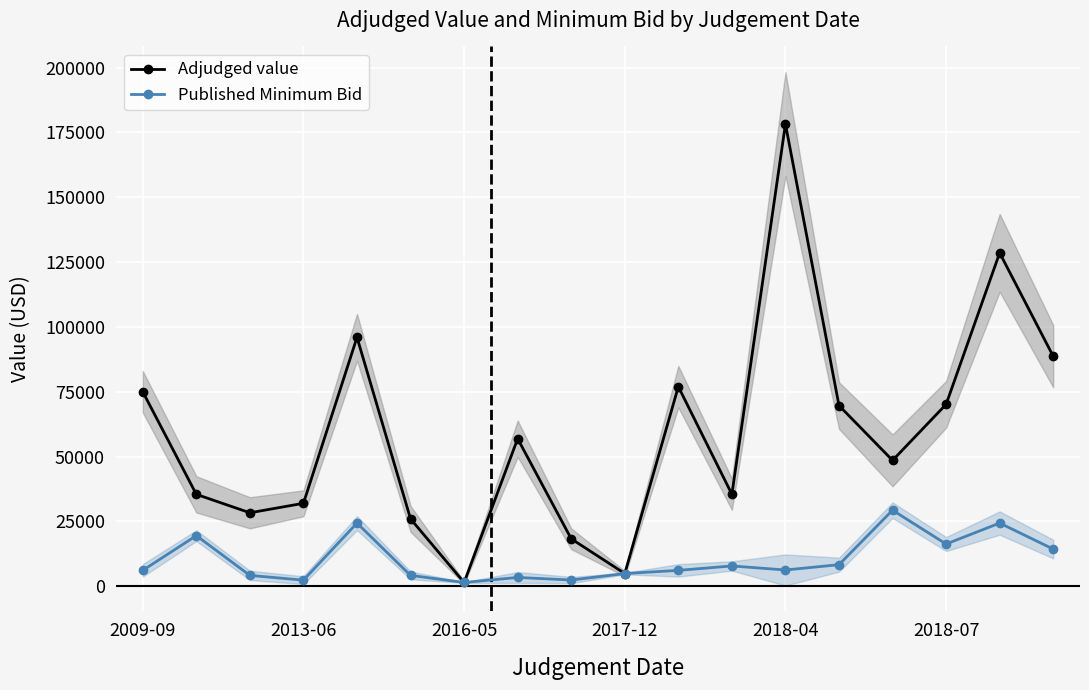

True or false: Adjudged value has more than 1 points higher than both neighbors.

True